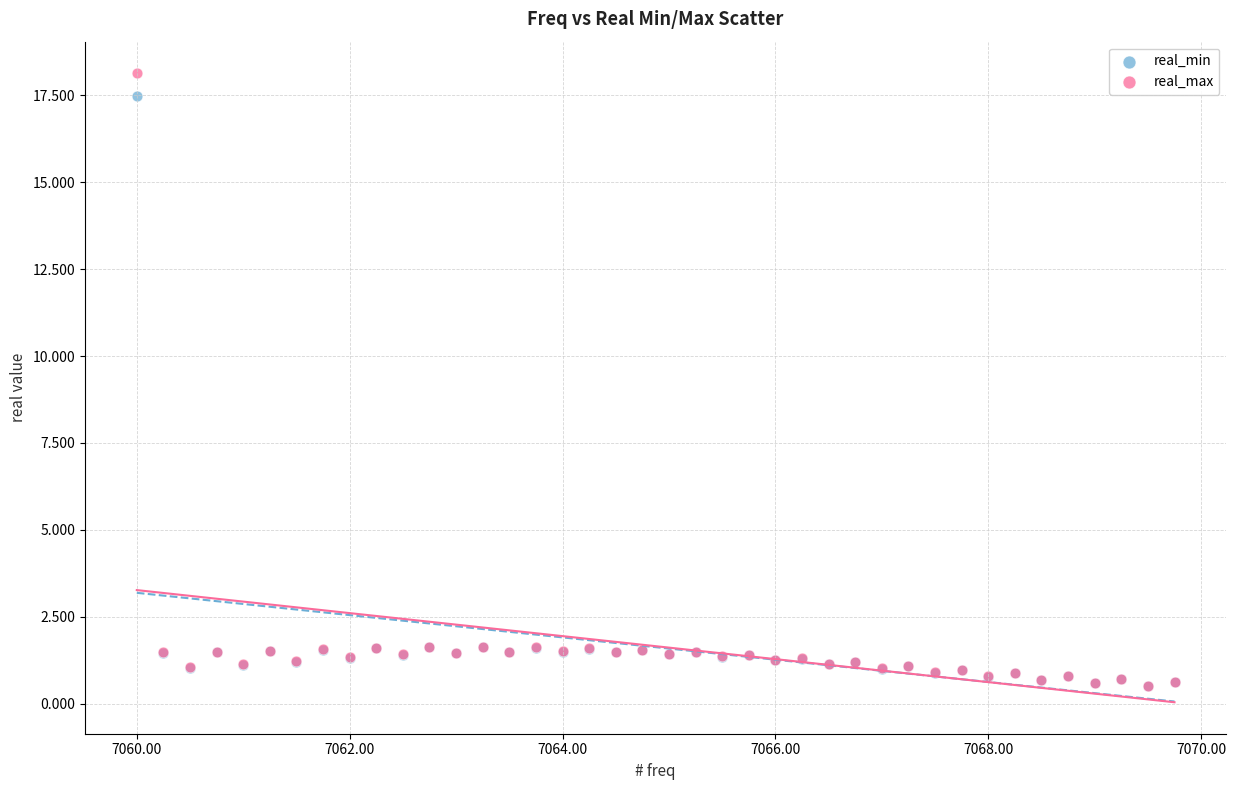

What are all the series names shown in the legend?

real_min, real_max